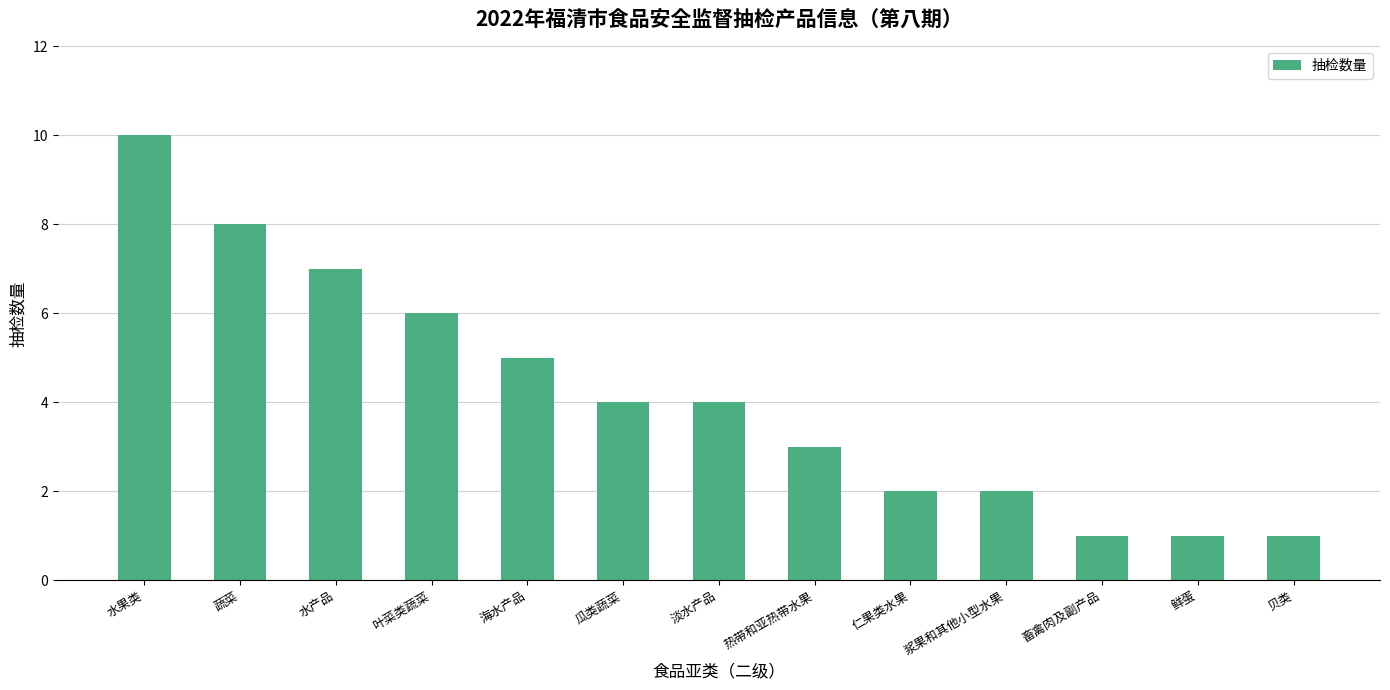

What is the greatest value displayed?

10